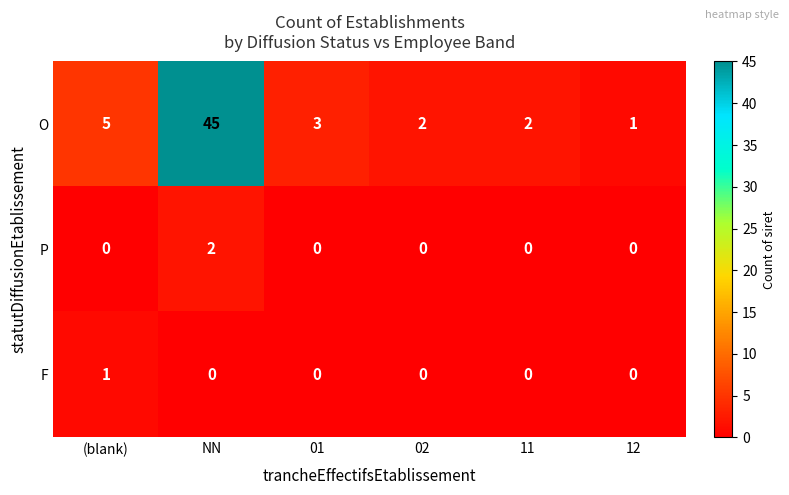

Which series has the largest range (max minus min)?

O